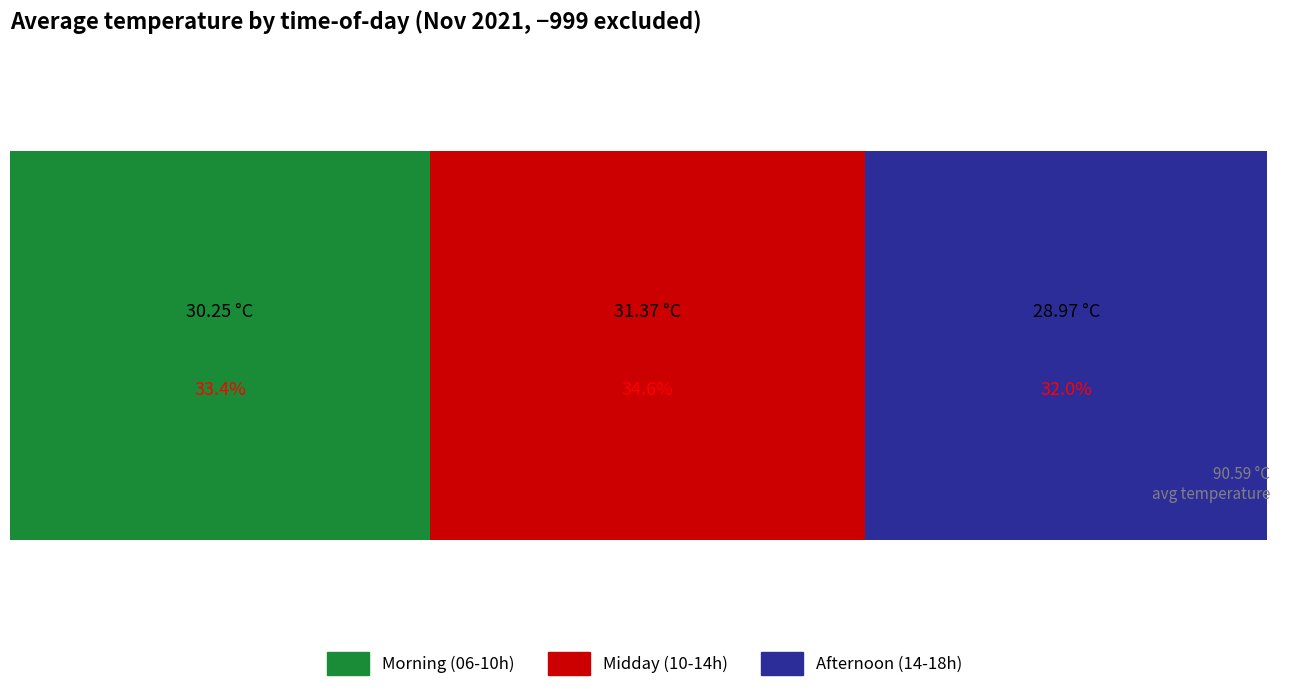

What are all the series names shown in the legend?

Morning (06-10h), Midday (10-14h), Afternoon (14-18h)